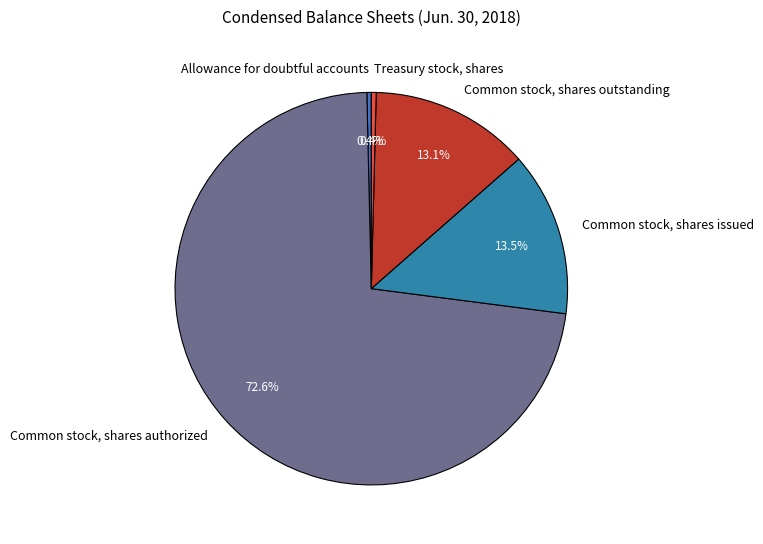

The Common stock, shares authorized slice represents 73% of the pie. True or false?

True